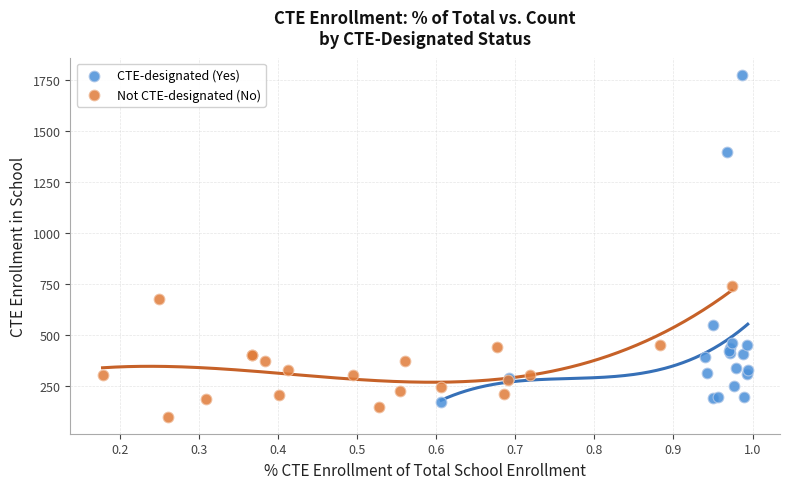

Which series has the widest spread of Y values?

CTE-designated (Yes)